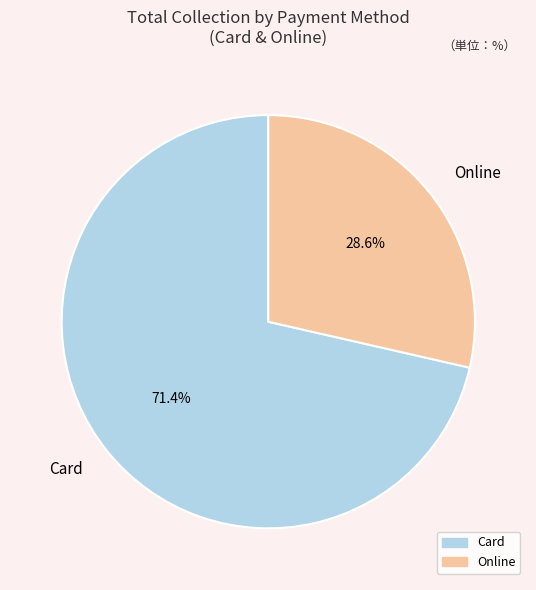

Combined, what portion of the pie is Card and Online?

100.0%